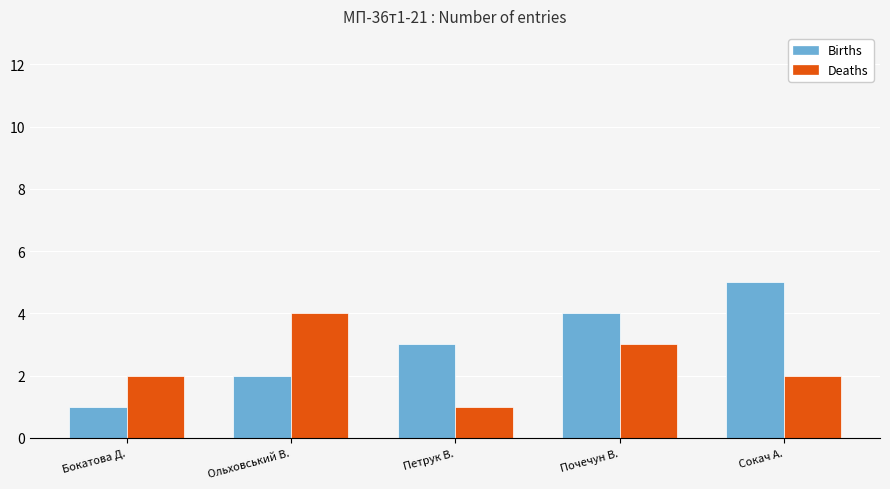

Which series has the largest total across all categories?

Births